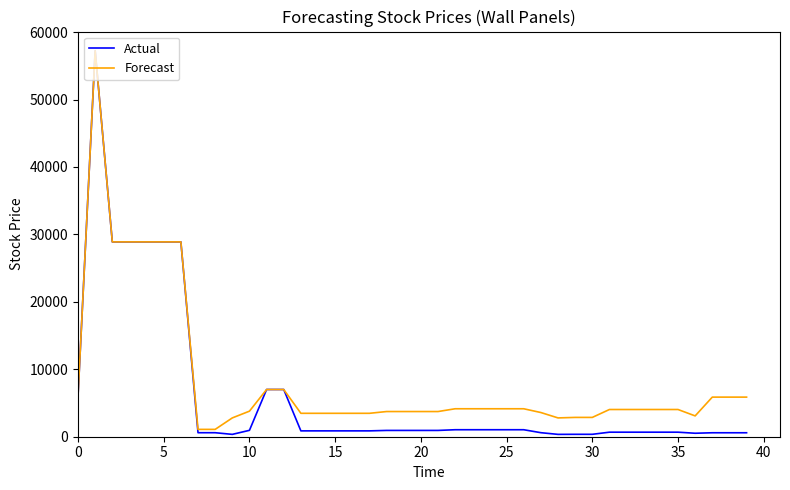

What is the highest value of the Forecast series?

57235.5